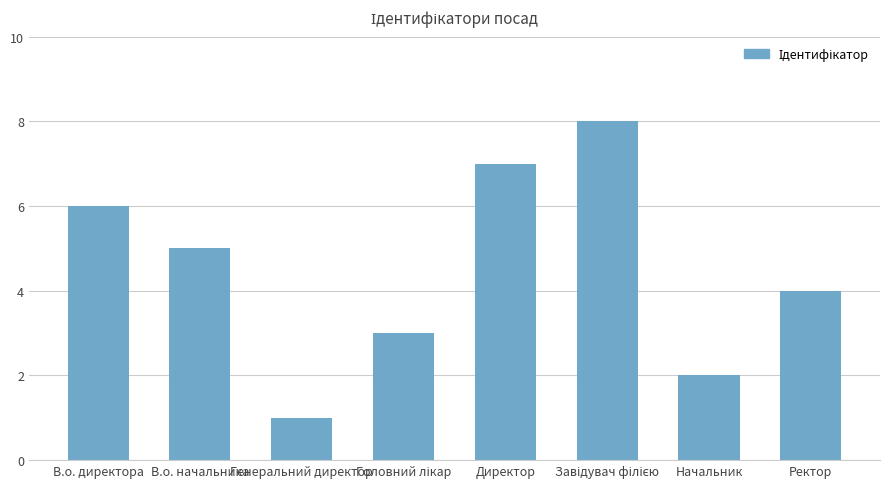

At which category does the chart reach its minimum across all series?

Генеральний директор